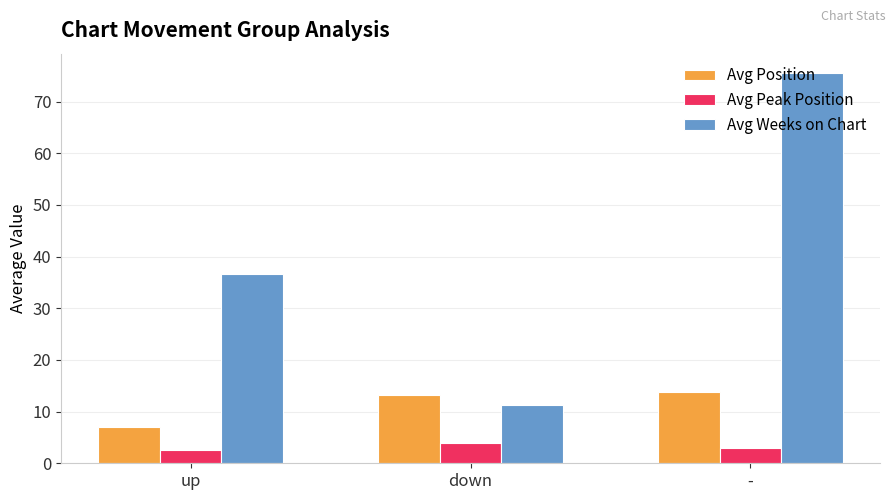

True or false: Avg Peak Position has a value of 6.4 at down.

False